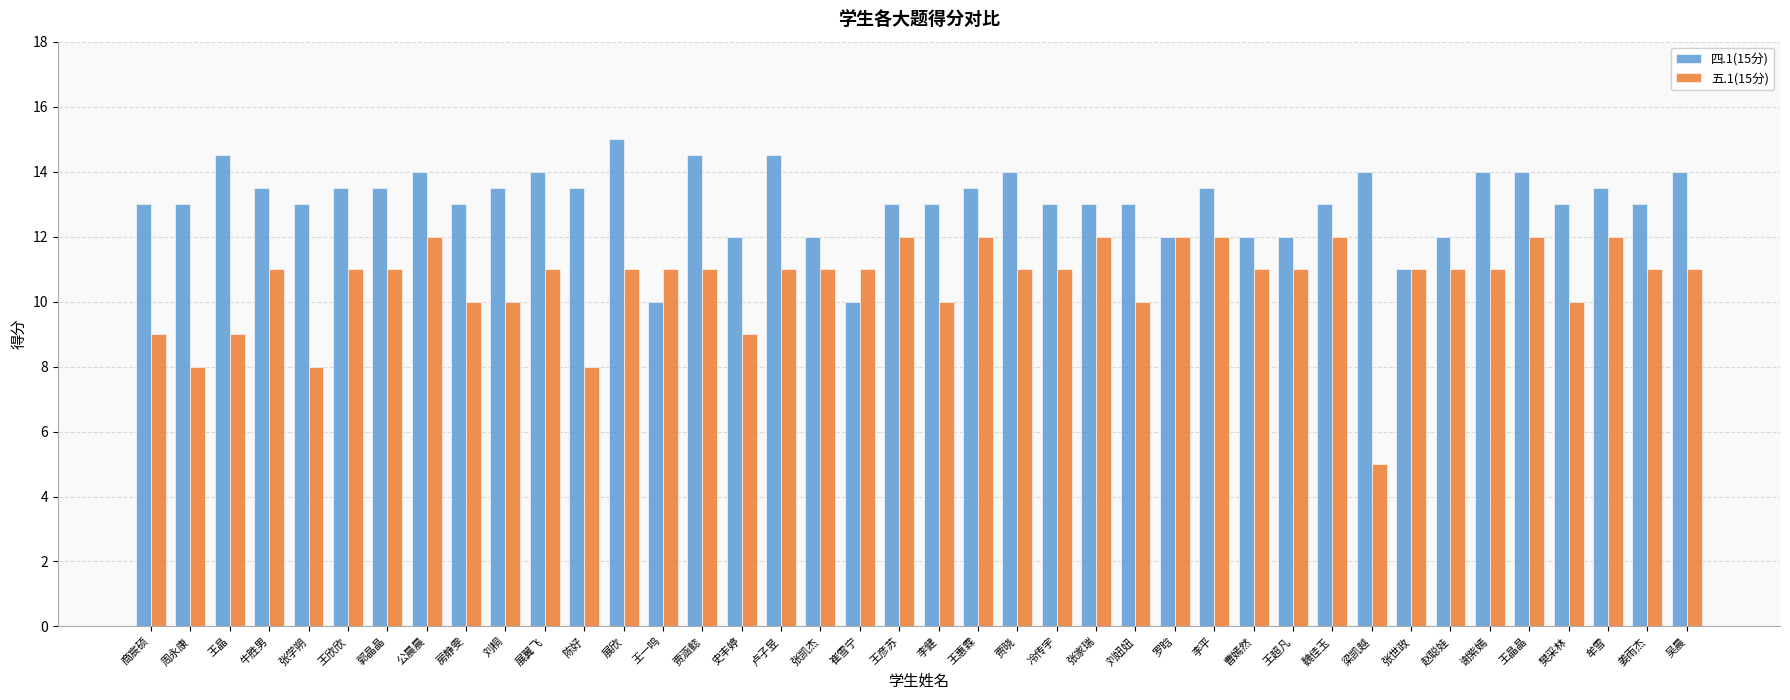

List the series in order of their peak value, lowest first.

五.1(15分), 四.1(15分)